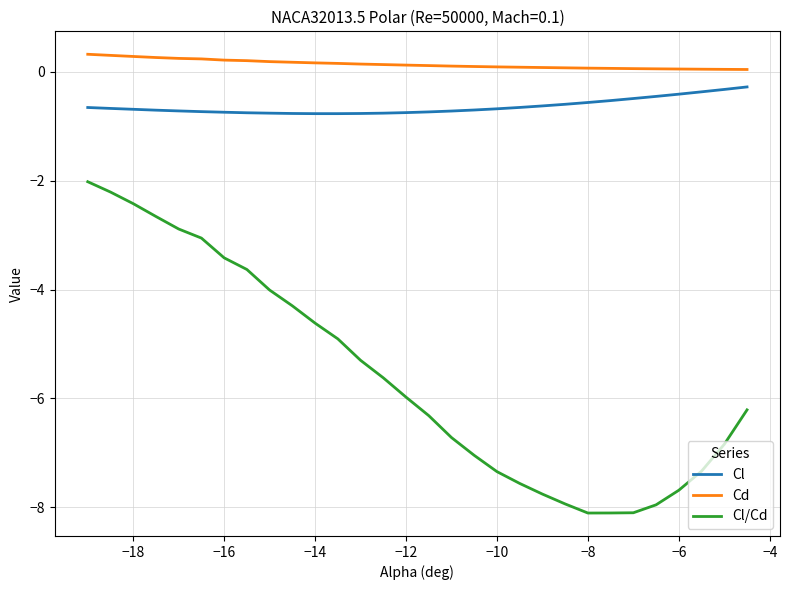

What is the maximum value for Cd?

0.3